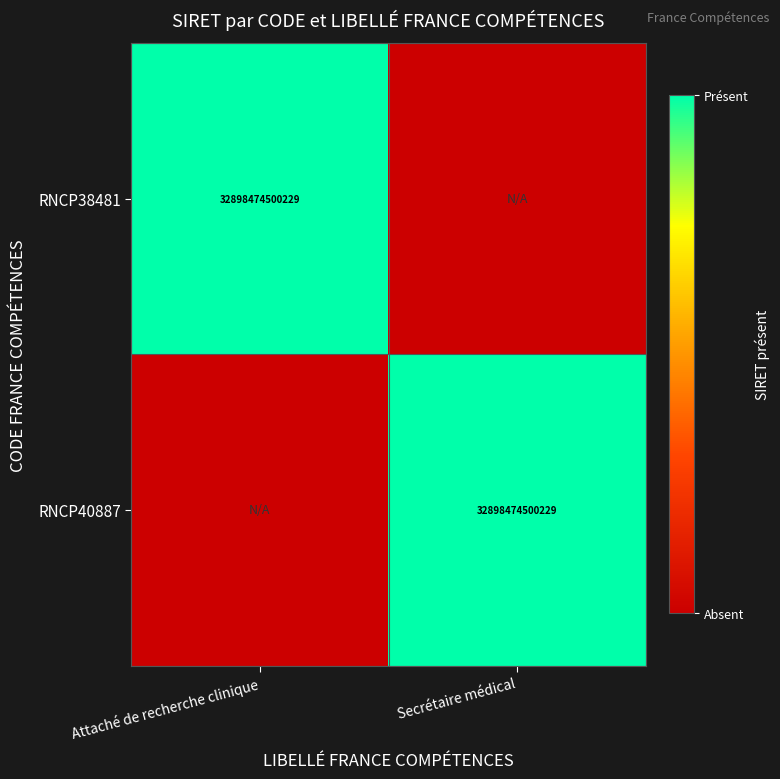

What is the greatest value displayed?

1